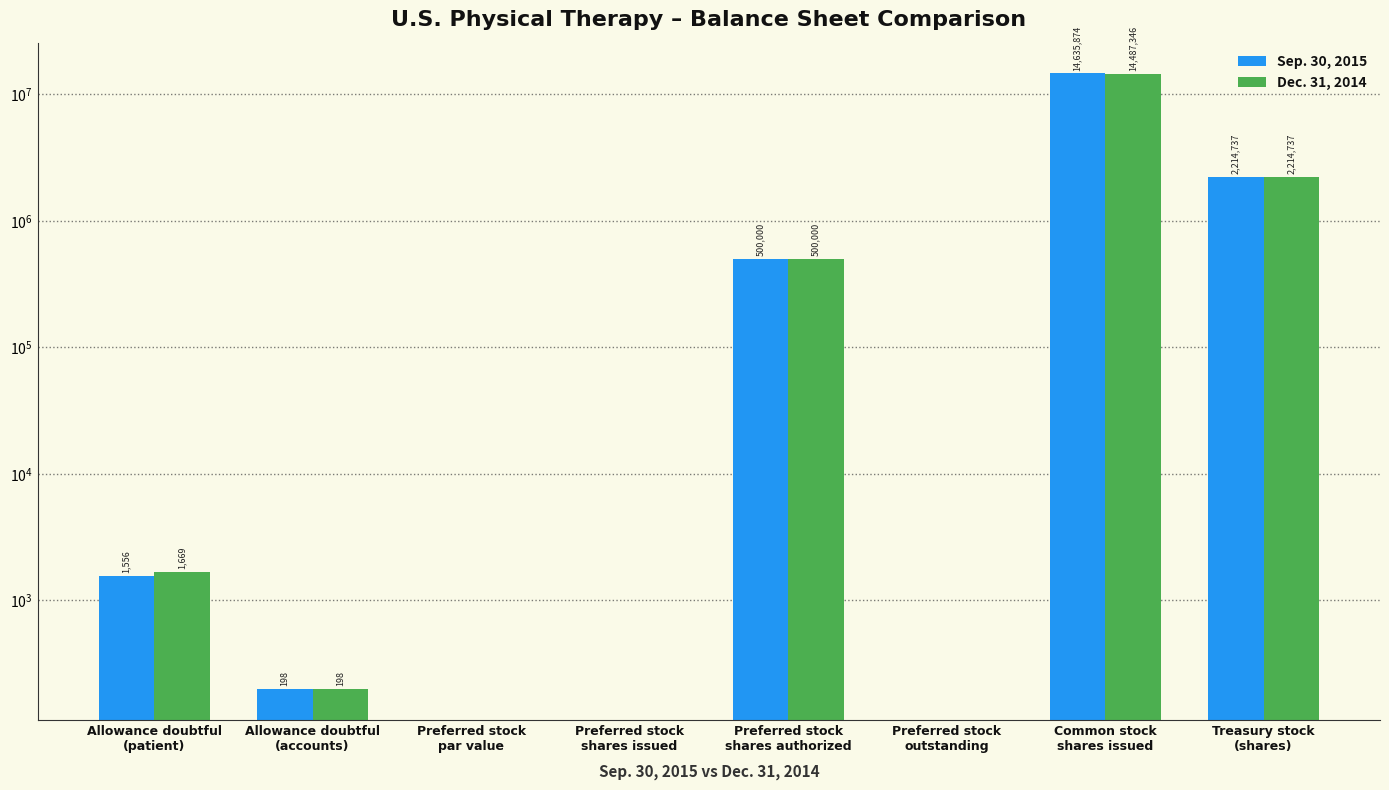

Reading left to right, what are all the values shown in this chart?

Sep. 30, 2015: Allowance doubtful
(patient)=1556	Allowance doubtful
(accounts)=198	Preferred stock
par value=0	Preferred stock
shares issued=0	Preferred stock
shares authorized=500000	Preferred stock
outstanding=0	Common stock
shares issued=14635874	Treasury stock
(shares)=2214737
Dec. 31, 2014: Allowance doubtful
(patient)=1669	Allowance doubtful
(accounts)=198	Preferred stock
par value=0	Preferred stock
shares issued=0	Preferred stock
shares authorized=500000	Preferred stock
outstanding=0	Common stock
shares issued=14487346	Treasury stock
(shares)=2214737